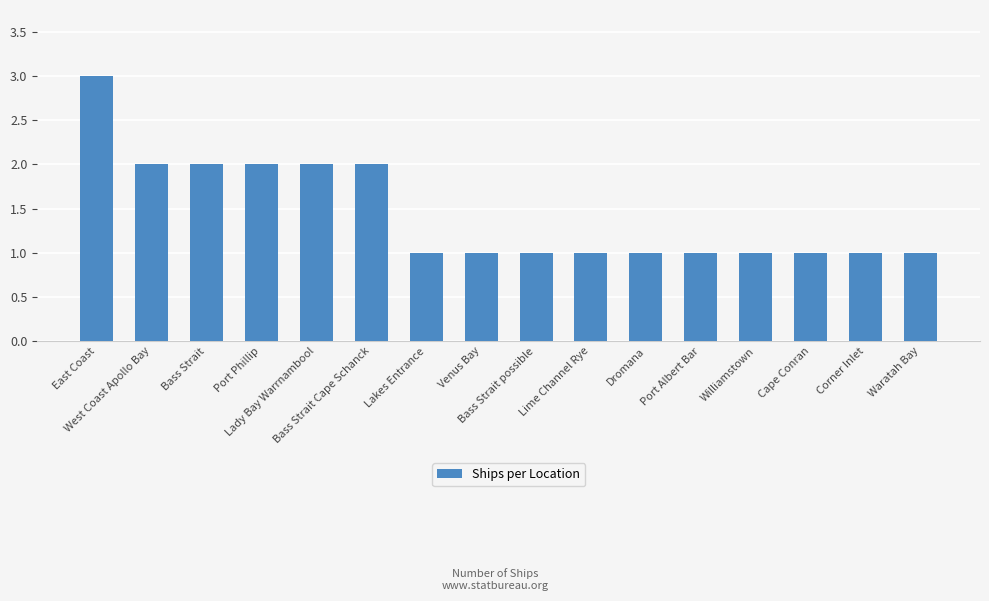

What is the greatest value displayed?

3